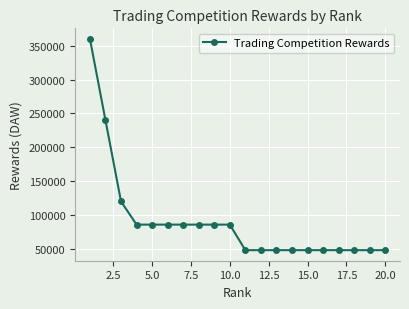

What is the difference between the maximum and minimum values?

312000.0